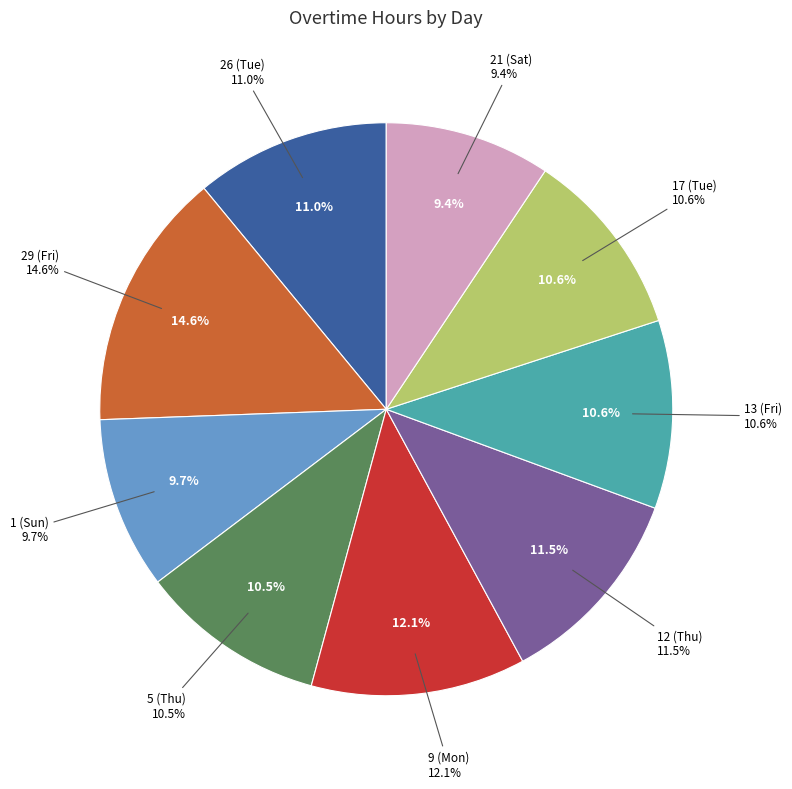

What is the change in value from 29 (Fri) to 12 (Thu)?

-3.0